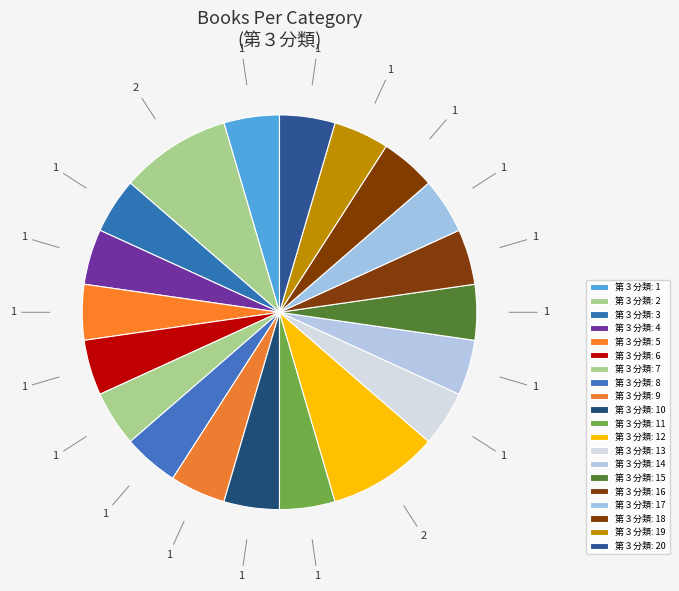

How many segments does this pie chart have?

20